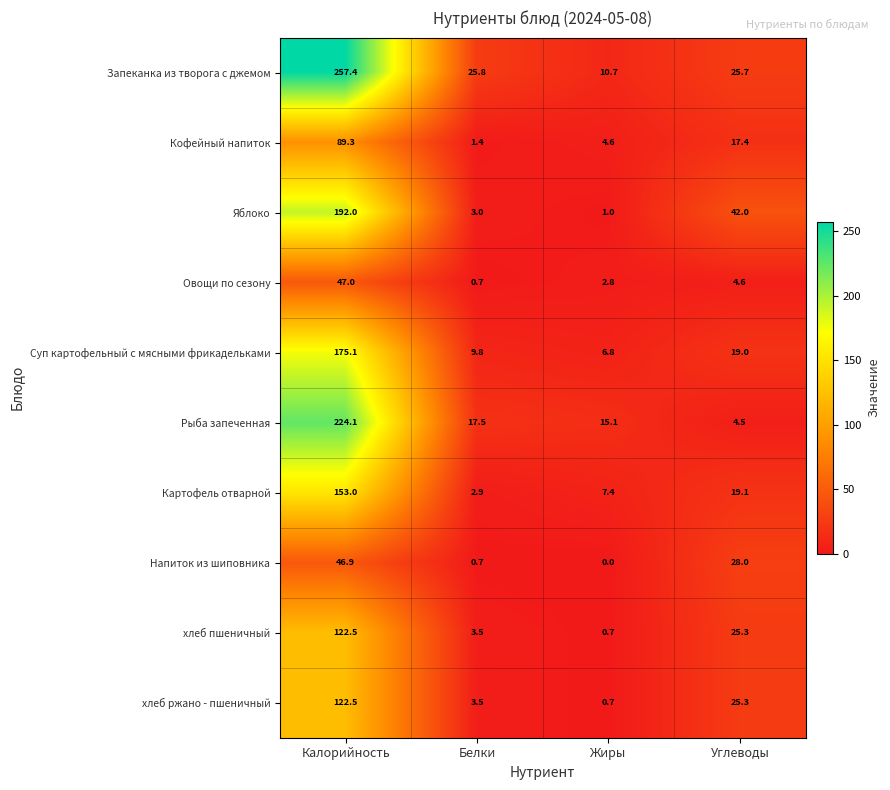

The Кофейный напиток series shows 4.6 at Жиры. True or false?

True